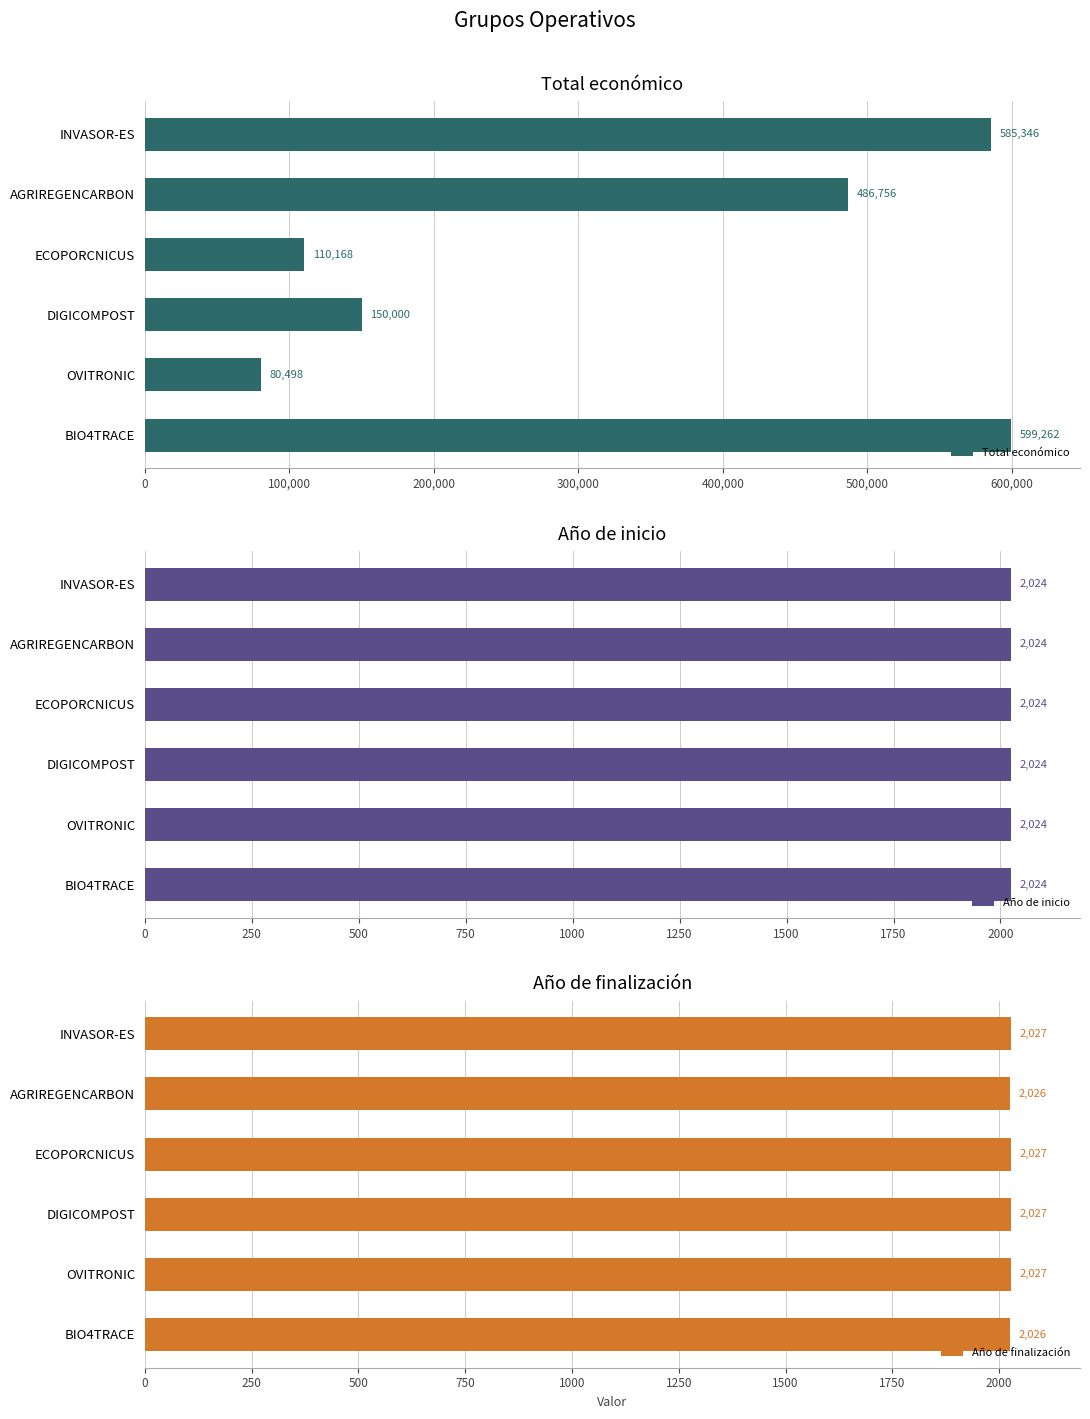

True or false: Año de inicio has a value of 0.2 at 400,000.

False